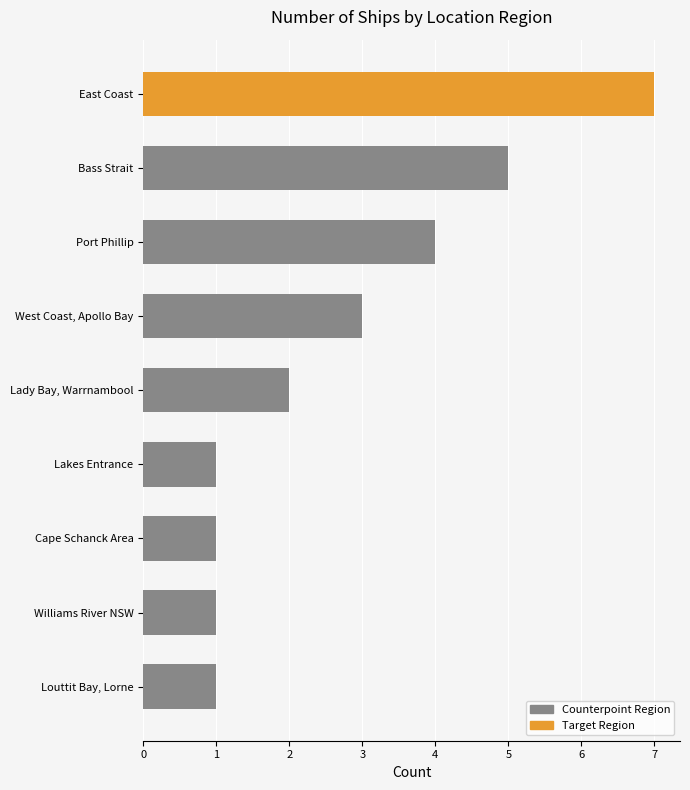

What is the minimum value shown in the chart?

1